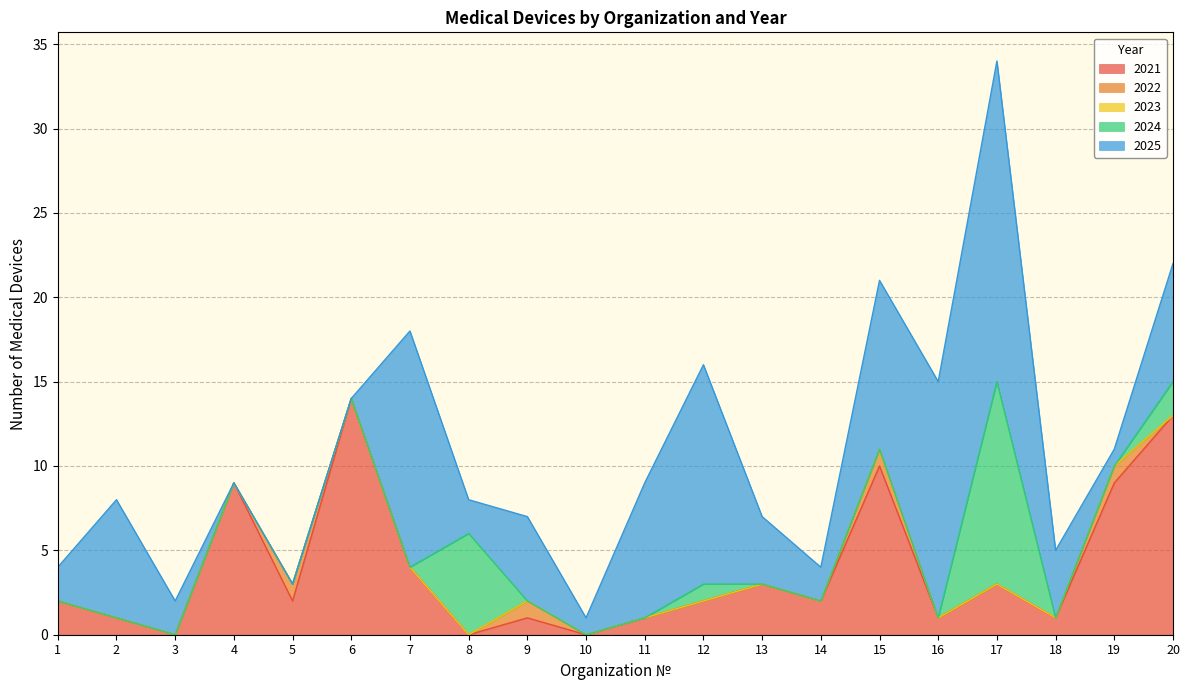

What is the total value across all series at 16?

15